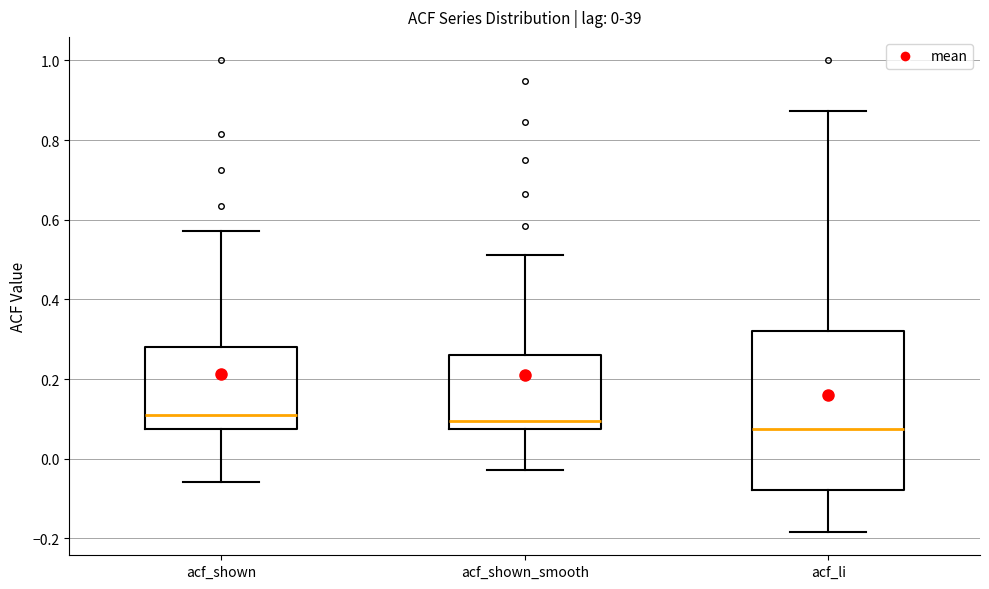

Which box is the tallest, from its lower edge to its upper edge?

acf_li